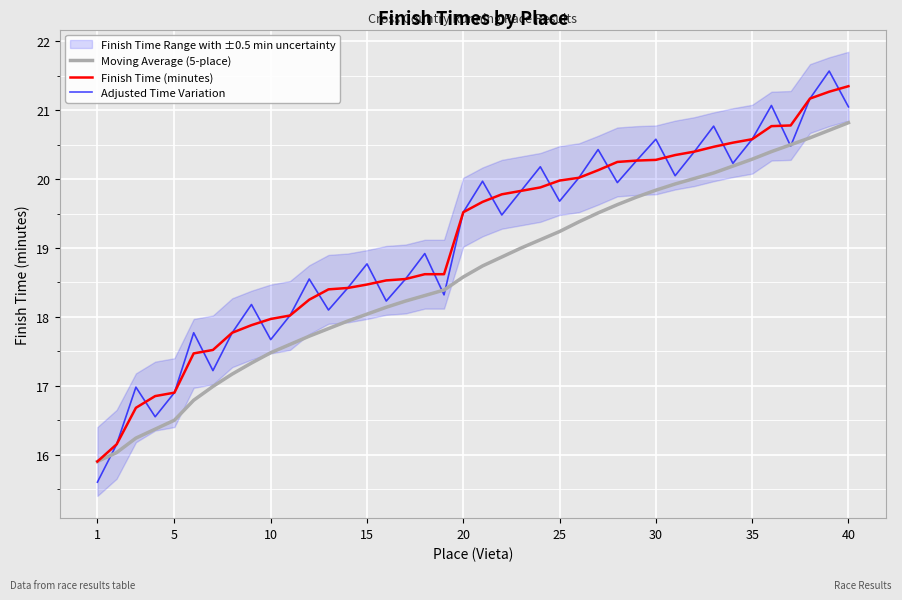

How many times do Moving Average (5-place) and Adjusted Time Variation cross each other?

5